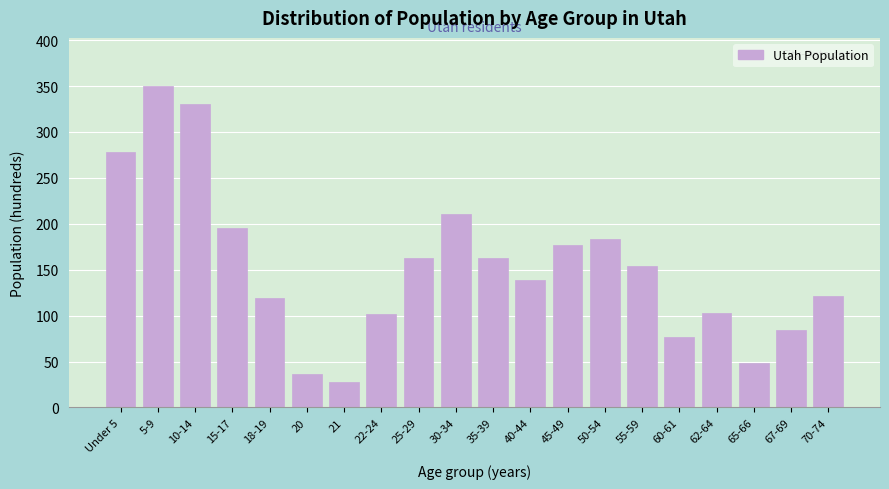

The chart shows a value of 119 at 18-19. True or false?

True